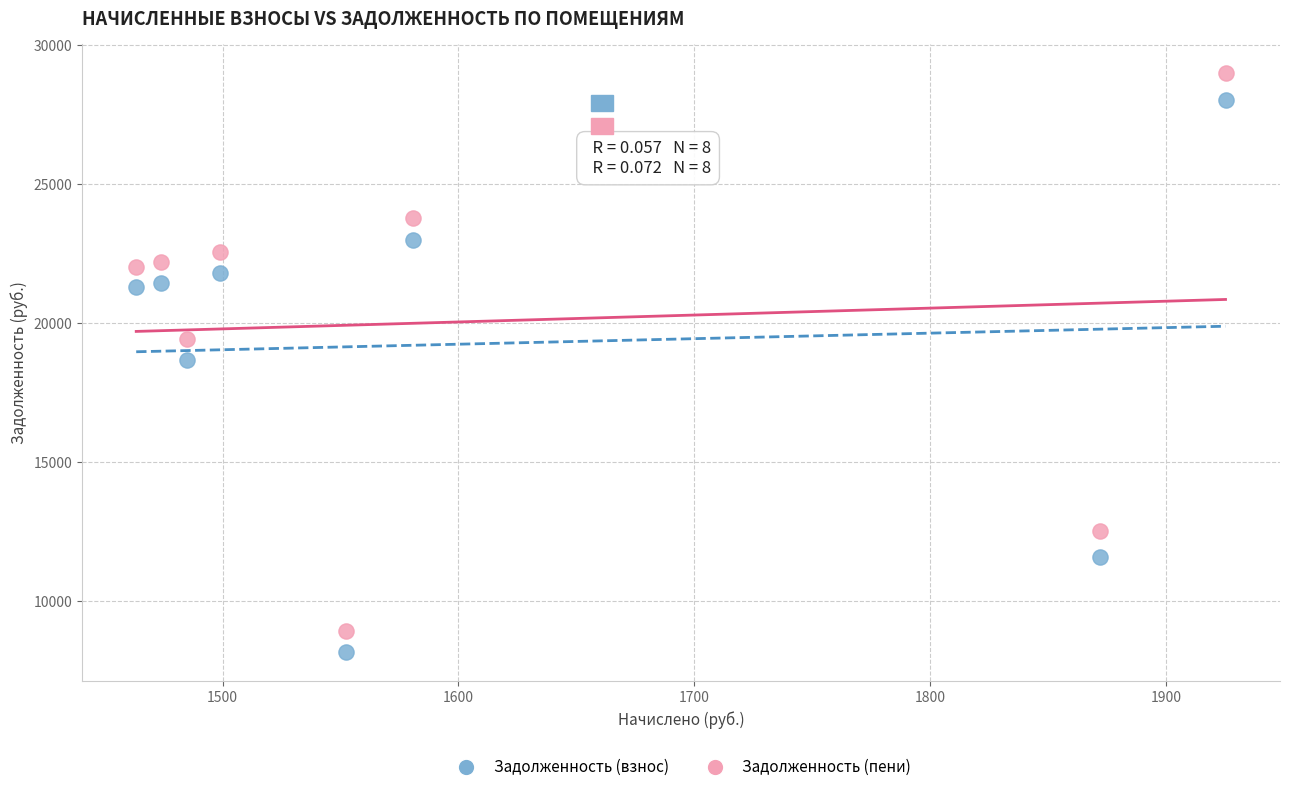

Across all data points, what is the range of X values (max minus min)?

461.8